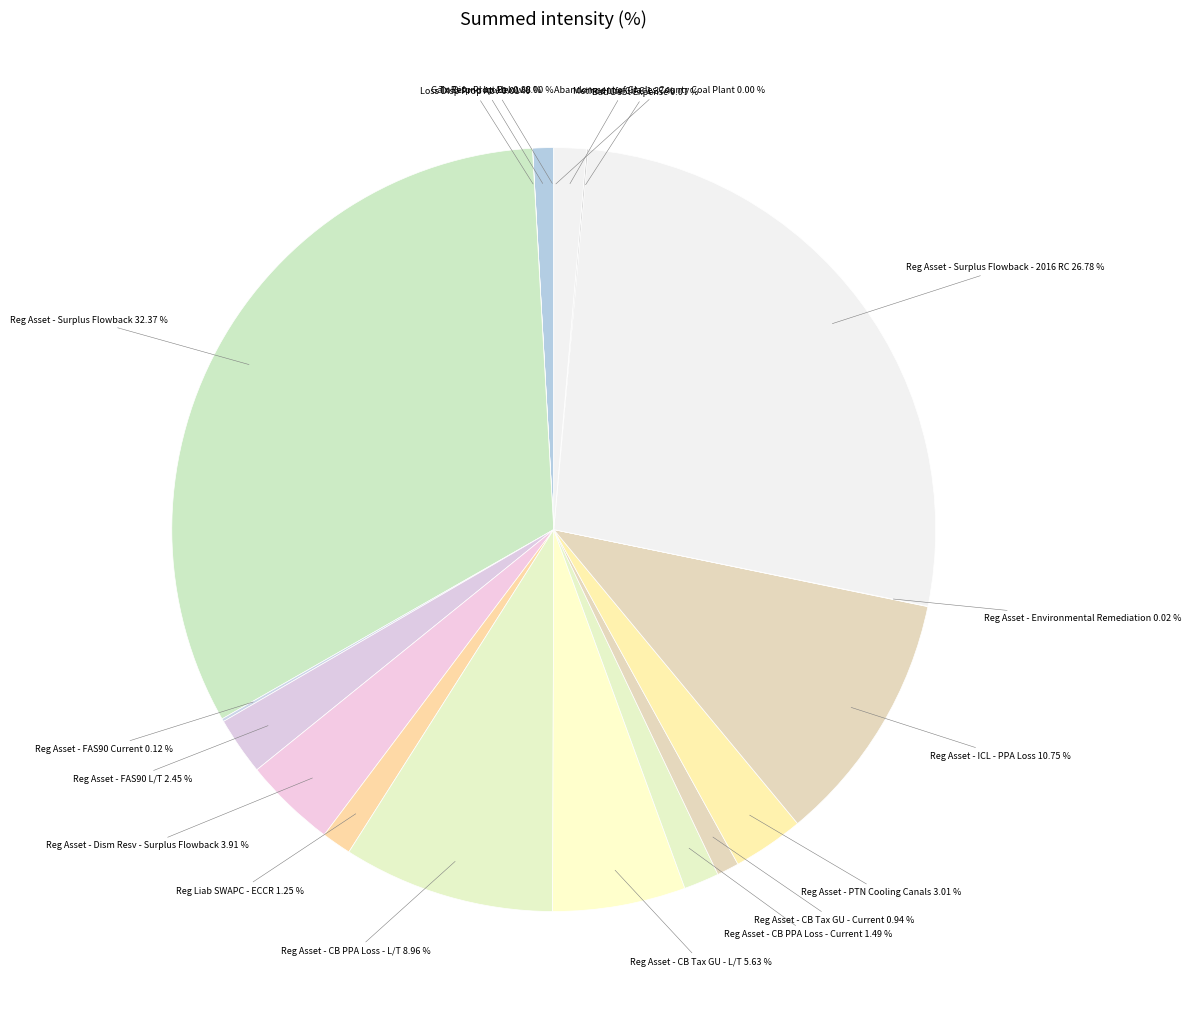

Does any single category account for the majority?

No